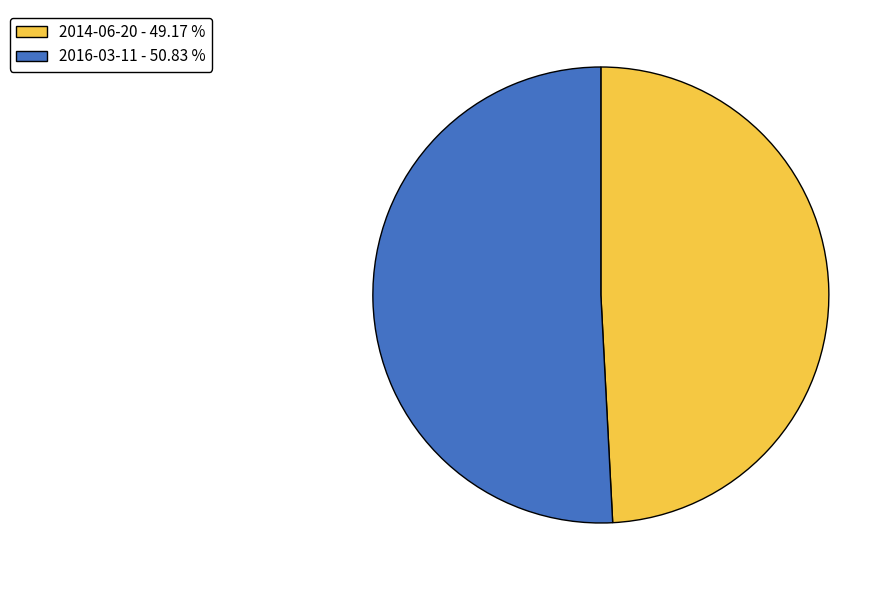

The 2014-06-20 slice represents 49% of the pie. True or false?

True